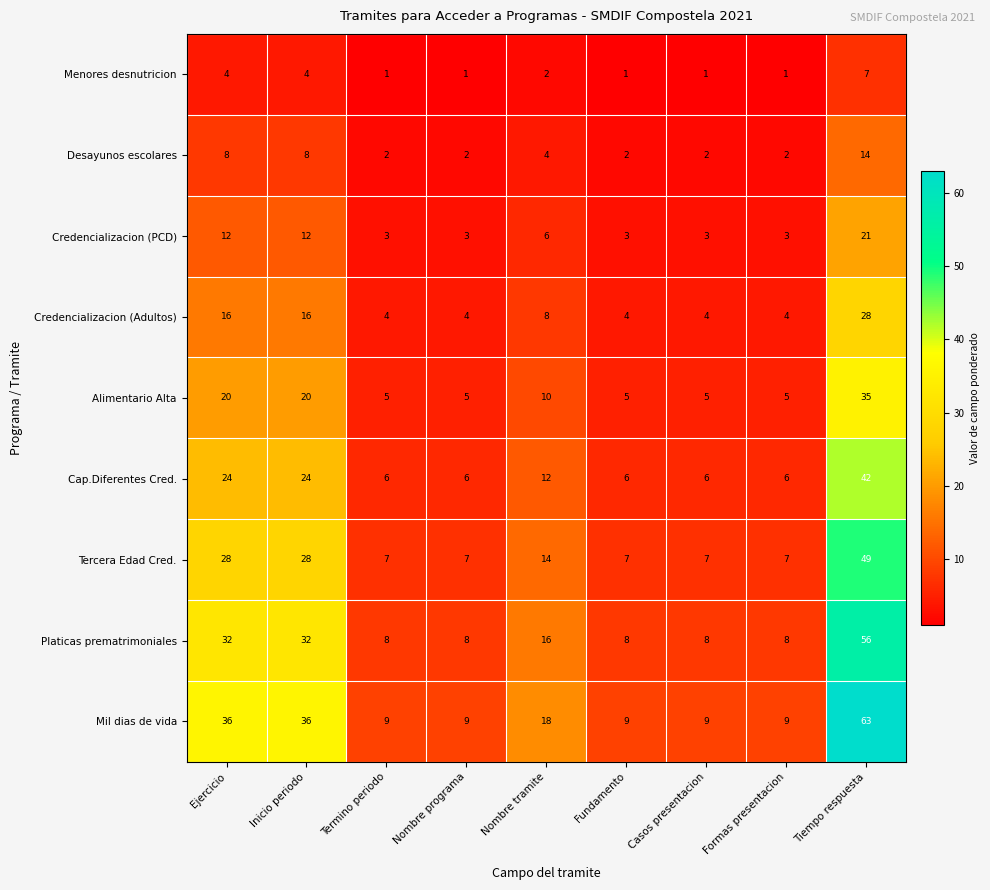

The value of Platicas prematrimoniales at Ejercicio is 13. True or false?

False